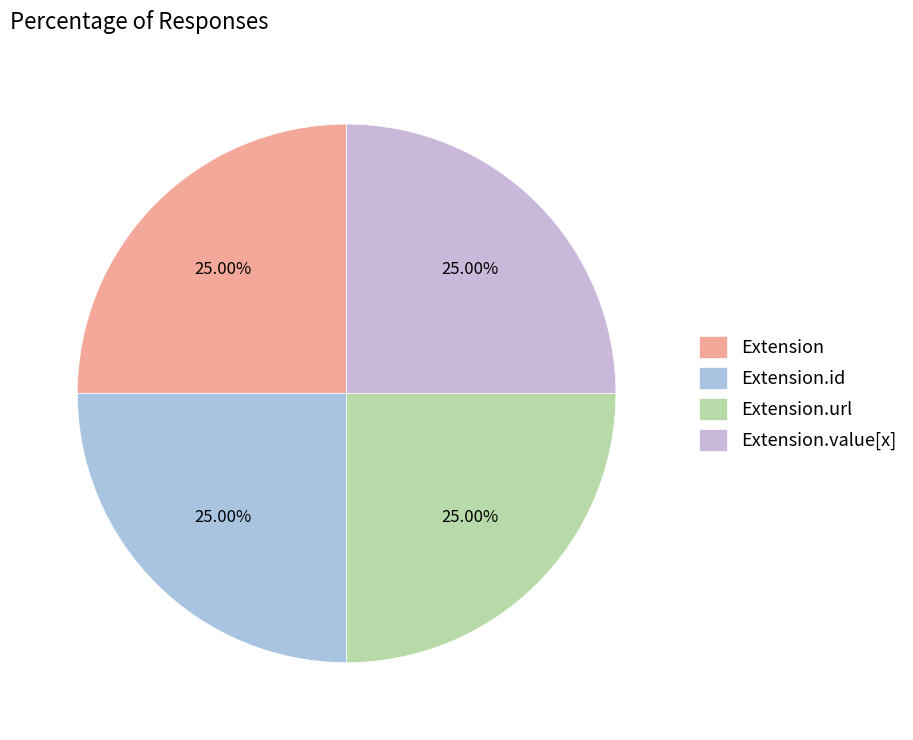

What is the smallest slice in the pie chart?

Extension